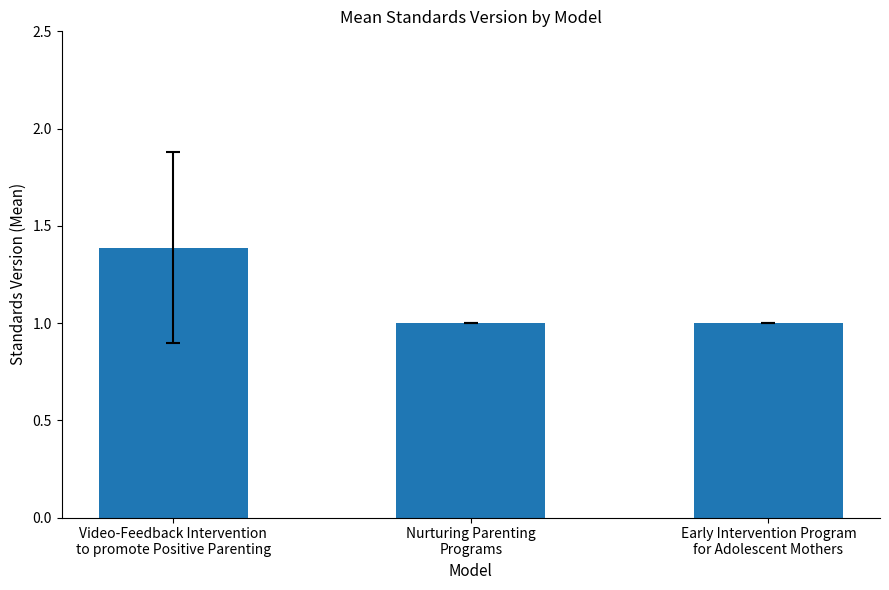

Read the value at Video-Feedback Intervention
to promote Positive Parenting.

1.4